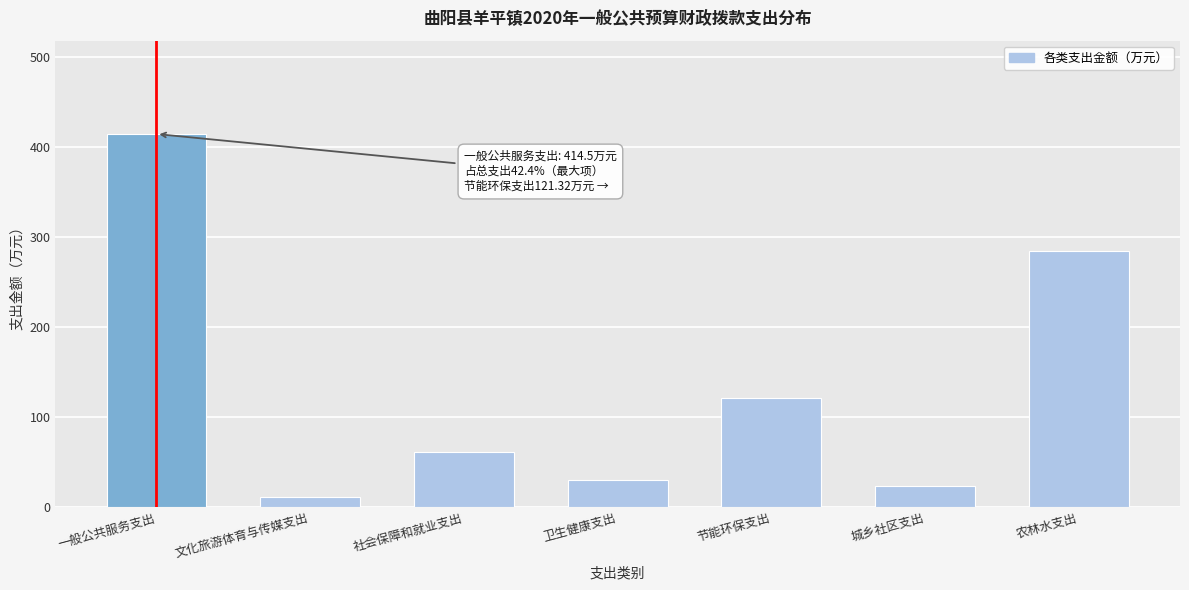

Reading left to right, transcribe all the data shown in this chart.

一般公共服务支出=414.5	文化旅游体育与传媒支出=11.9	社会保障和就业支出=61.8	卫生健康支出=30.0	节能环保支出=121.3	城乡社区支出=23.9	农林水支出=284.1